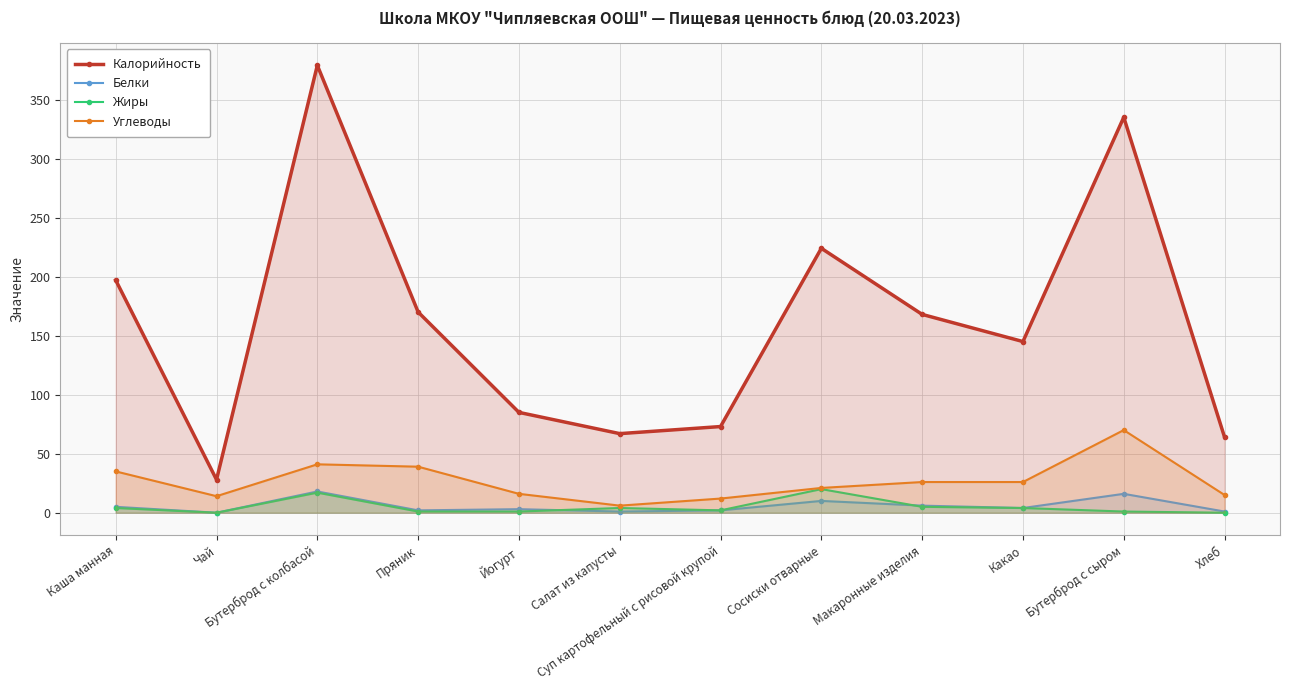

How many data points does each series have?

12